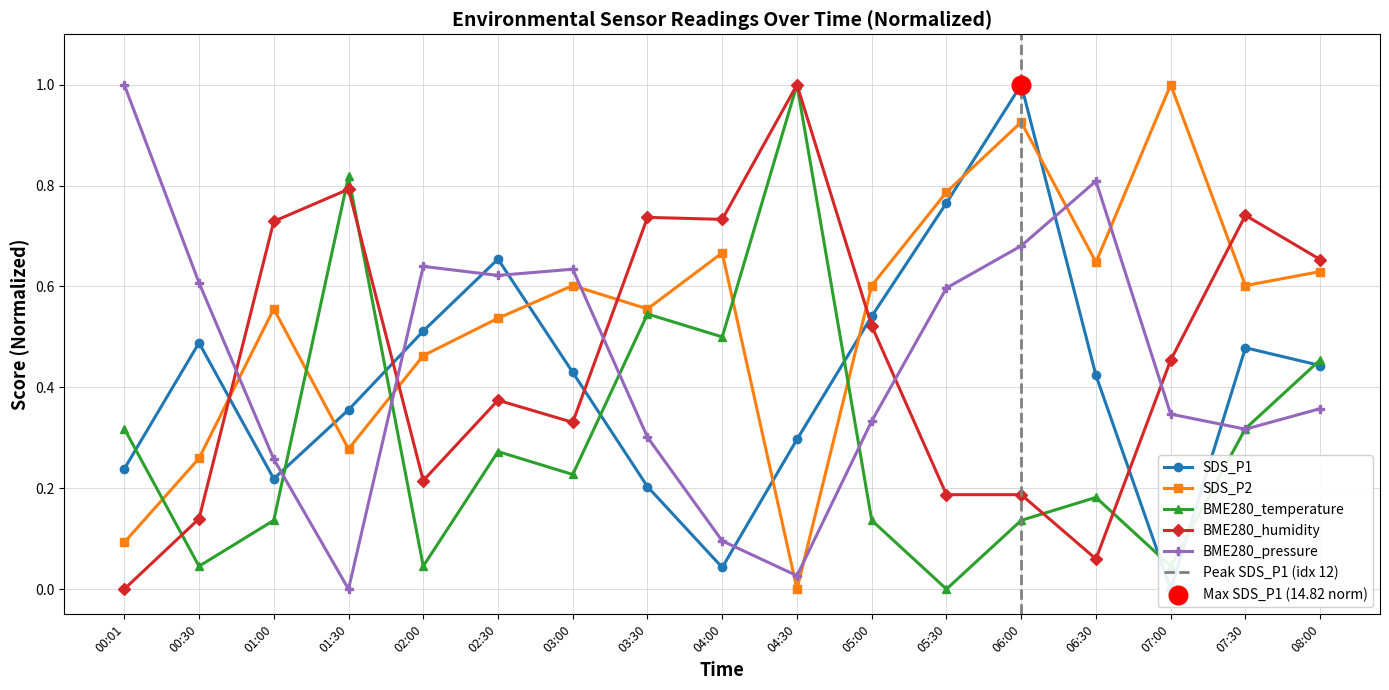

Which category has the highest value in the BME280_pressure series?

00:01